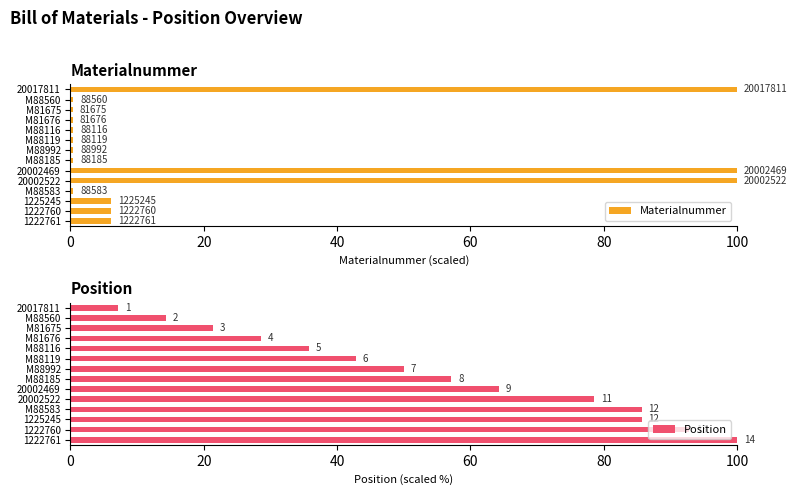

Read the Position value at M88560.

14.3